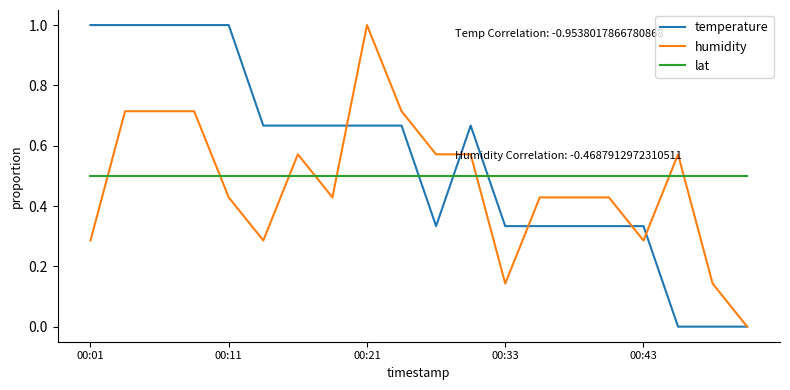

What is the maximum value for lat?

0.5